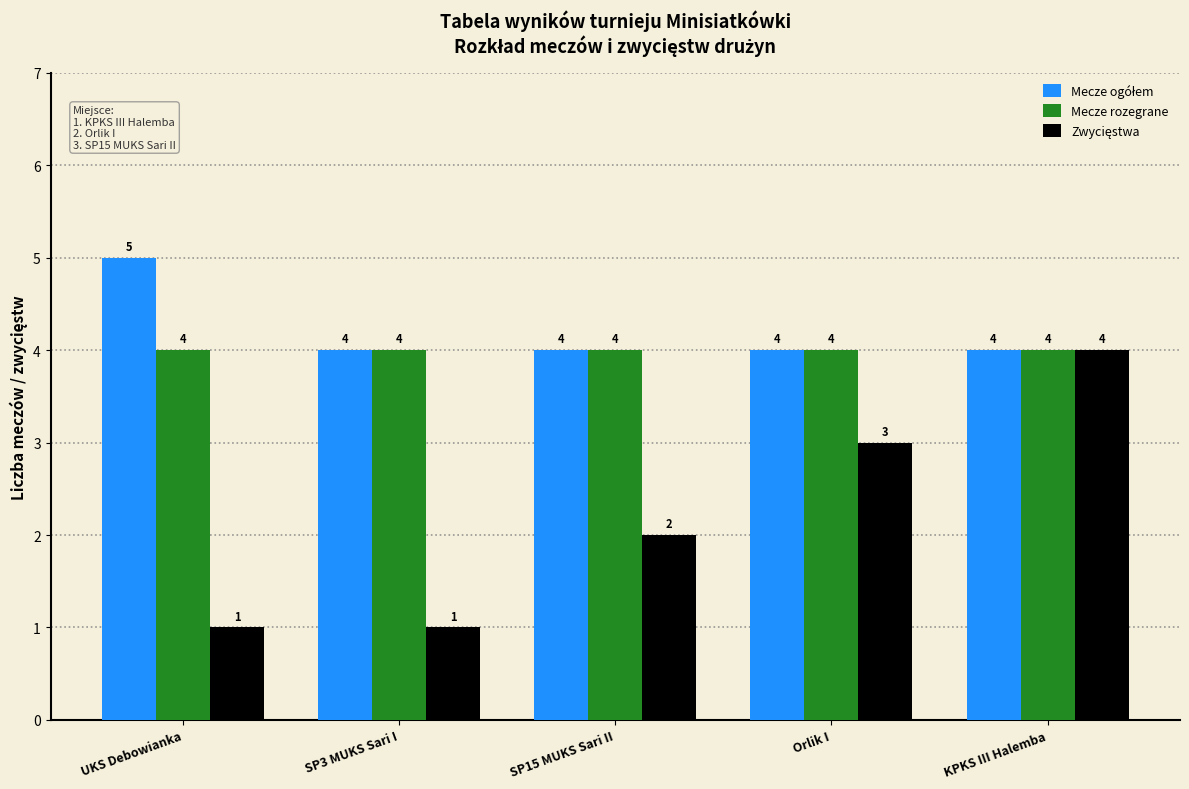

What is the total value across all series at UKS Debowianka?

10